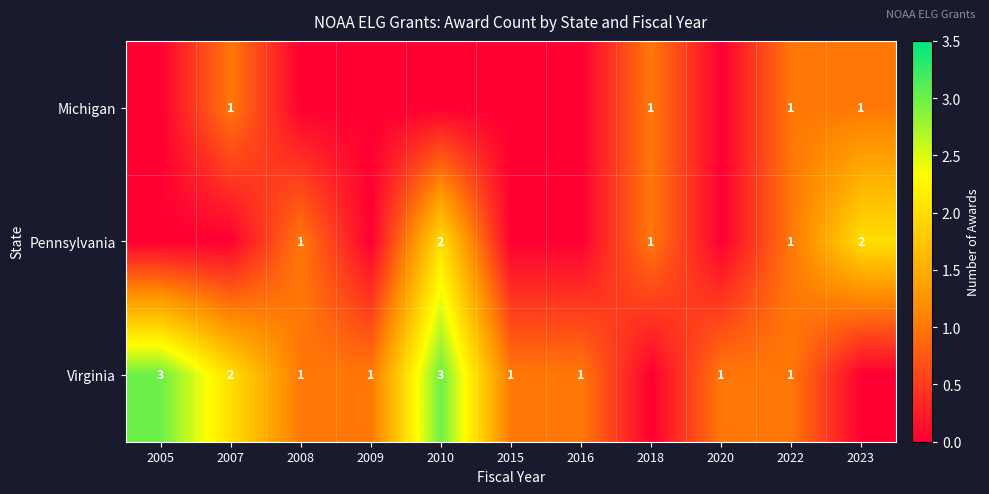

The value of Michigan at 2023 is 1. True or false?

True